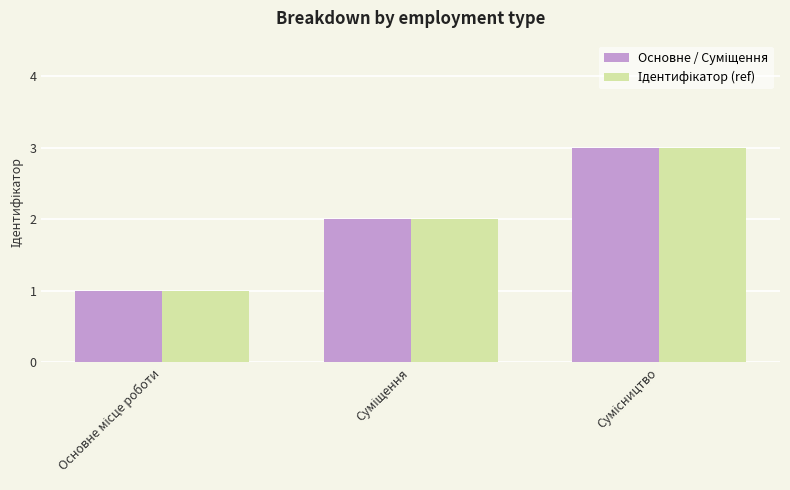

What is the maximum value shown in the chart?

3